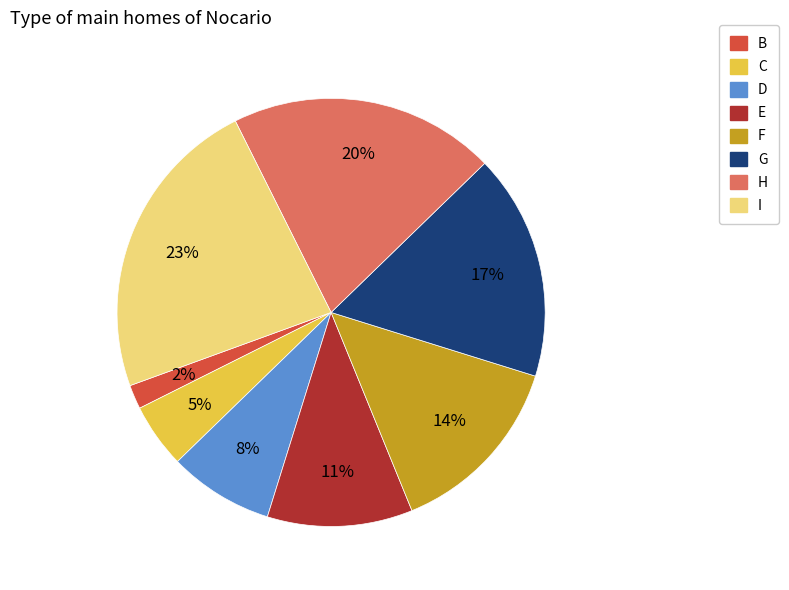

Is there a majority slice in this chart?

No